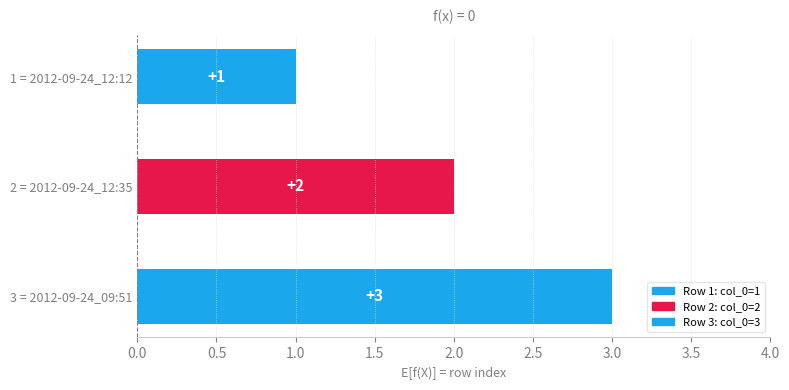

Which category has the highest value across all series?

2012-09-24_09:51